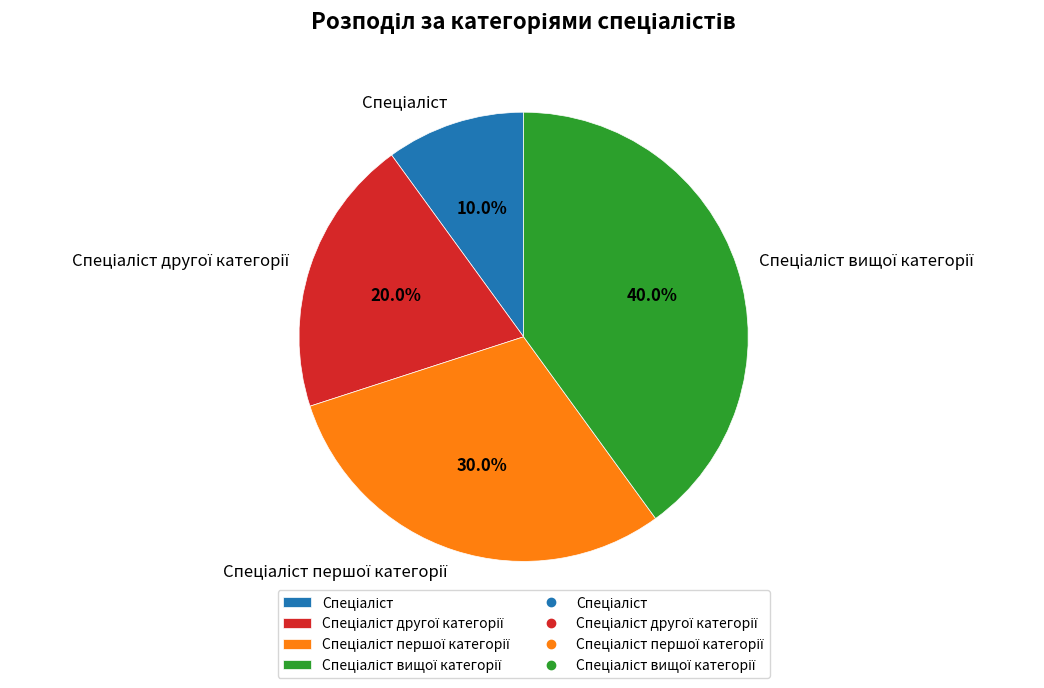

To the nearest percent, what is the difference between the largest and smallest slice percentages?

30%